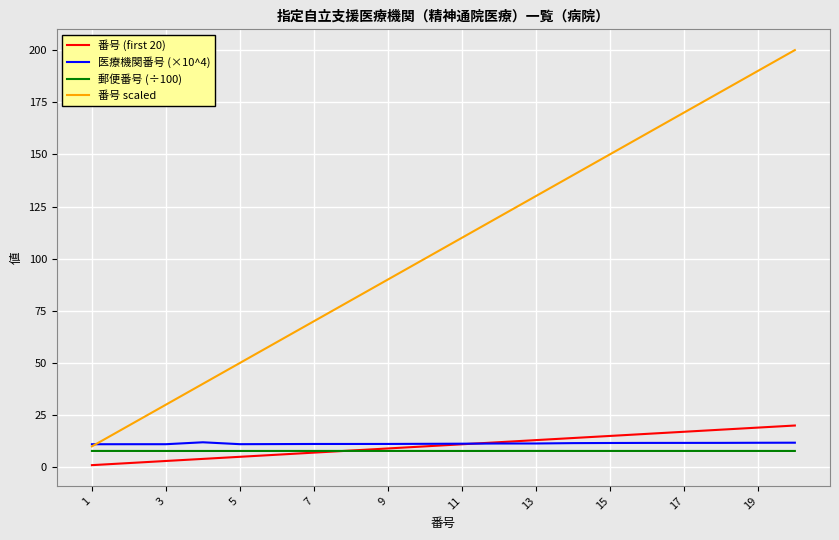

What are all the series names shown in the legend?

番号 (first 20), 医療機関番号 (×10^4), 郵便番号 (÷100), 番号 scaled